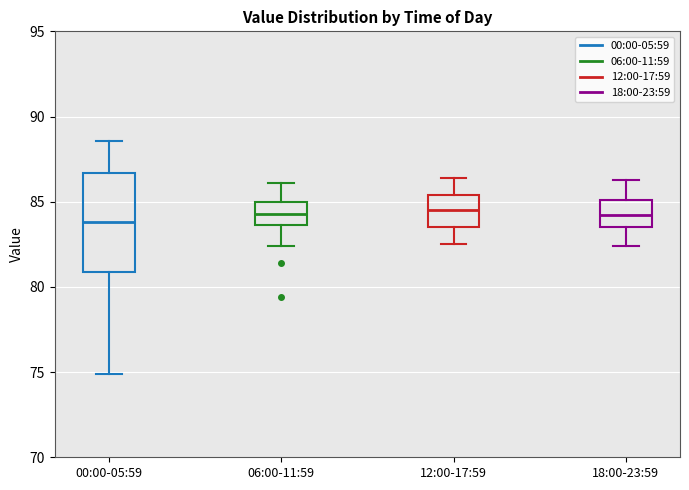

Reading left to right, transcribe this box plot: for each box, give where its median line is, the range the box spans, and where its two whiskers end, as read against the y-axis. The values are not printed on the chart, so give them approximately, as read against the axis.

00:00-05:59: median 84.0, box 81.0 to 86.5, whiskers 75.0 to 88.5
06:00-11:59: median 84.5, box 83.5 to 85.0, whiskers 82.5 to 86.0
12:00-17:59: median 84.5, box 83.5 to 85.5, whiskers 82.5 to 86.5
18:00-23:59: median 84.0, box 83.5 to 85.0, whiskers 82.5 to 86.5